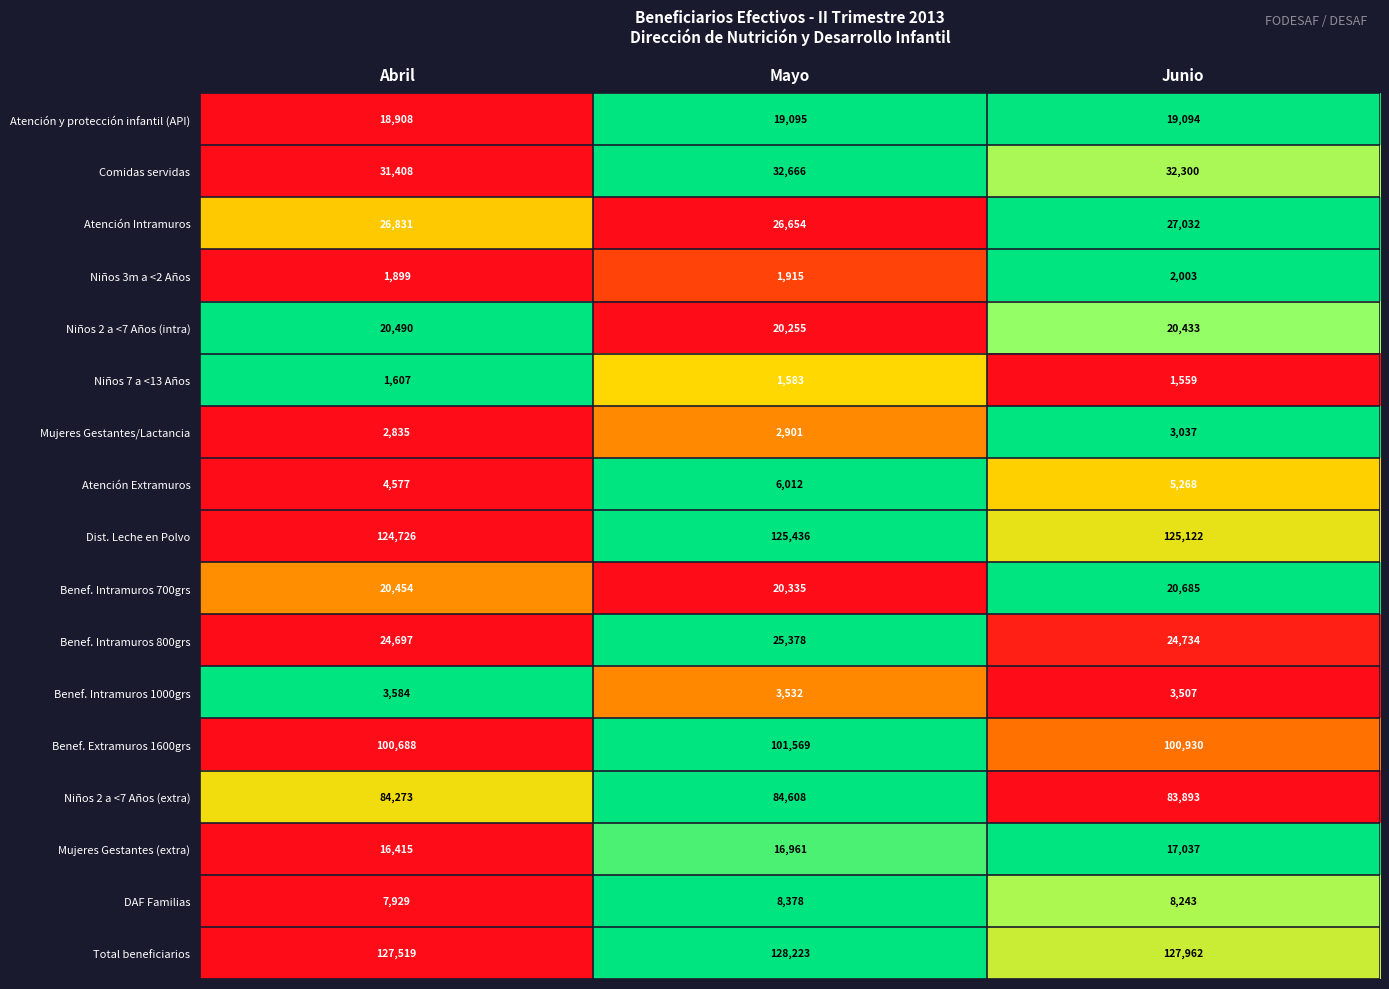

How many data points in Mujeres Gestantes/Lactancia are less than 2901?

1